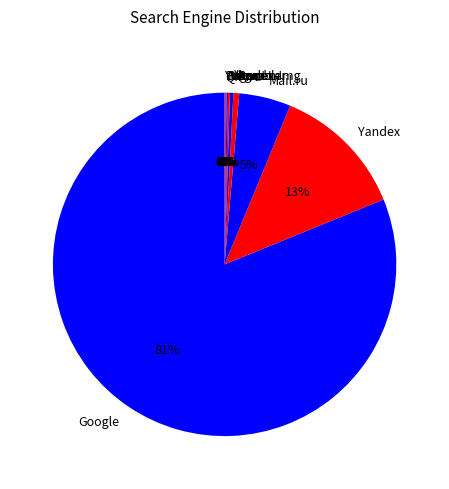

Which category has the biggest portion of the pie?

Google